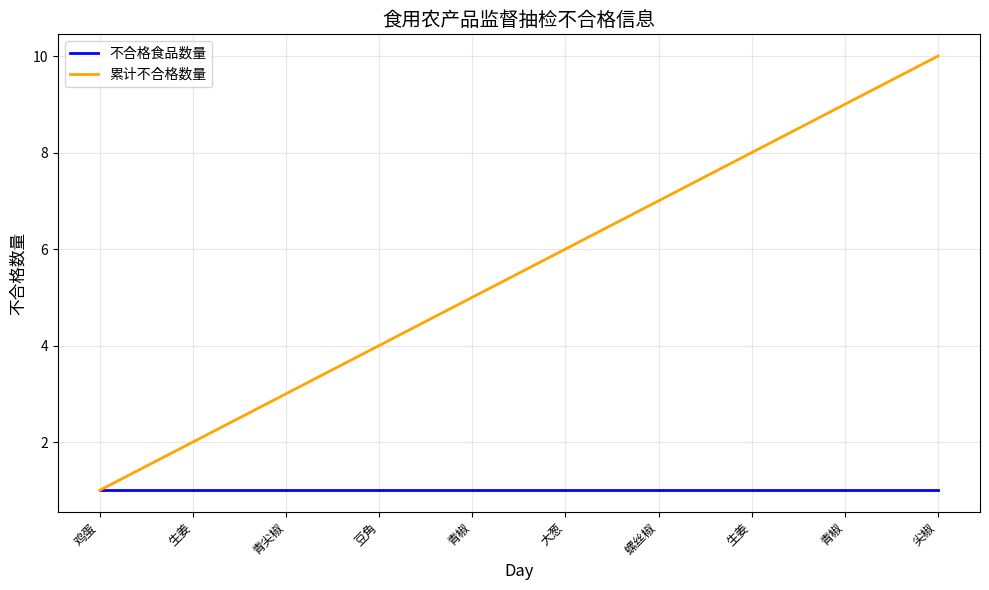

What is the value of the 累计不合格数量 point at the 5th from the left?

5